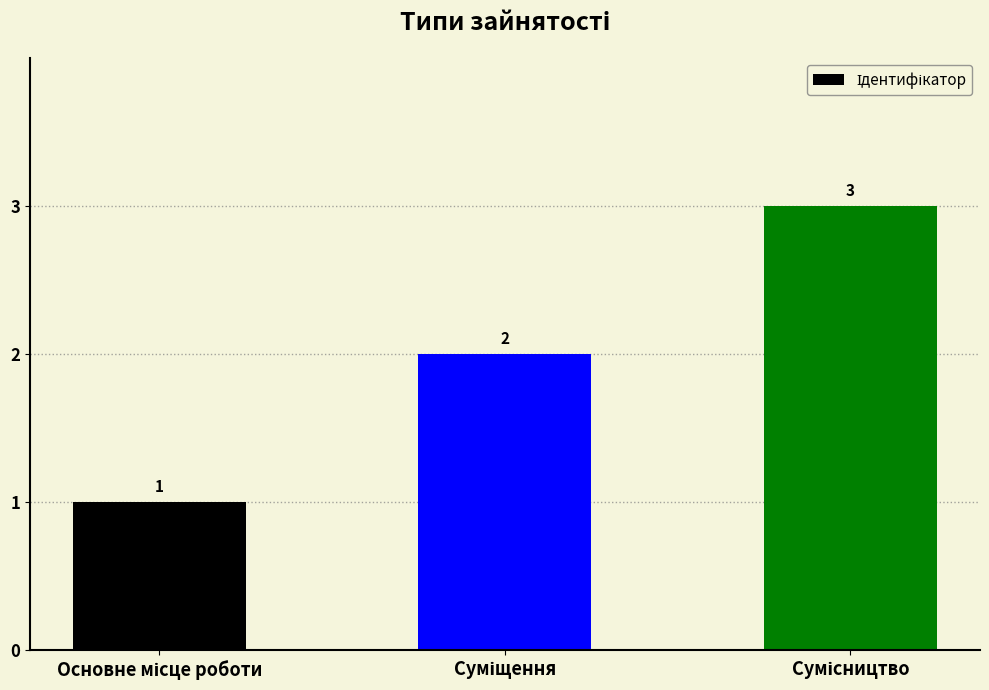

What is the sum of all values?

6